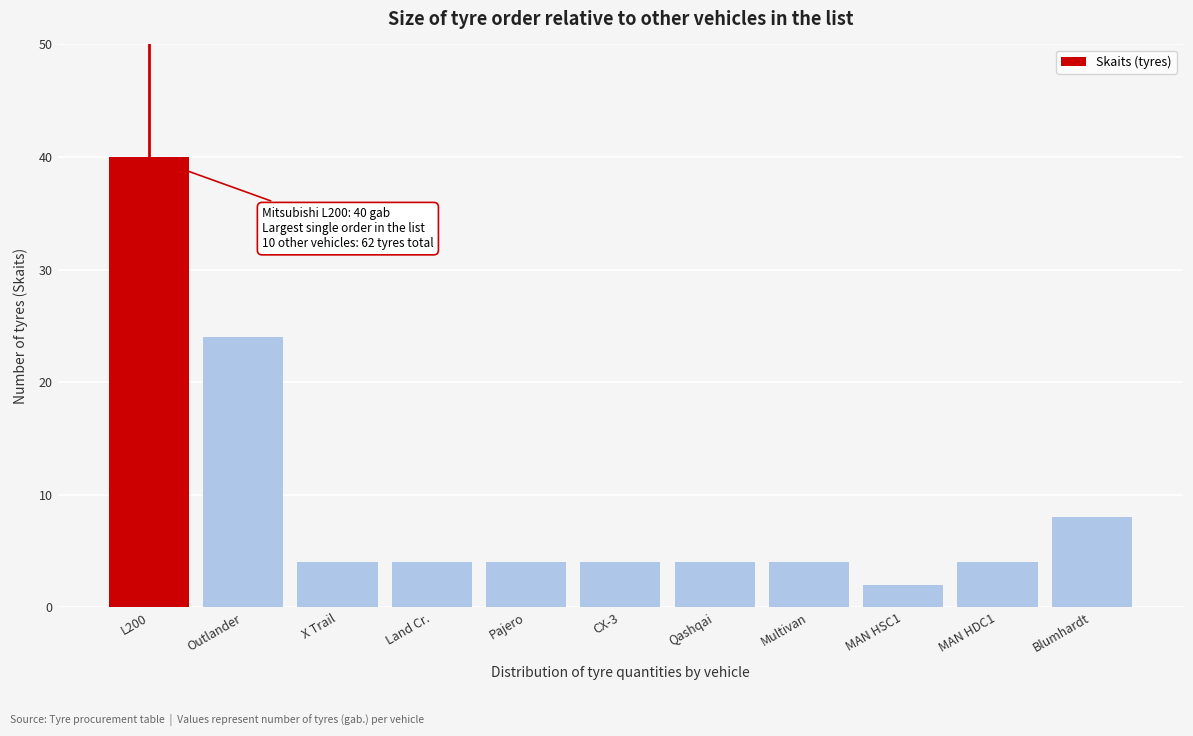

Reading left to right, list all the values displayed in this chart.

L200=40	Outlander=24	X Trail=4	Land Cr.=4	Pajero=4	CX-3=4	Qashqai=4	Multivan=4	MAN HSC1=2	MAN HDC1=4	Blumhardt=8